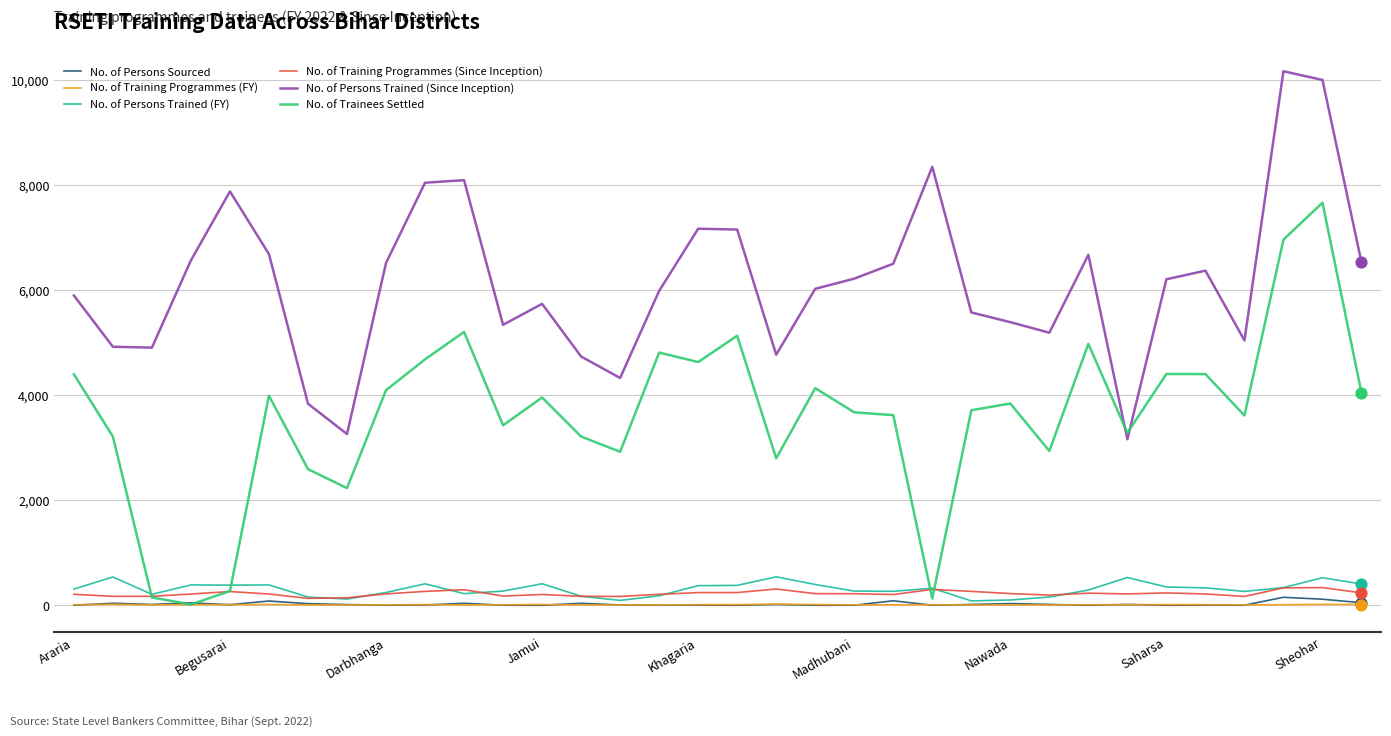

Which series has the largest range (max minus min)?

No. of Trainees Settled